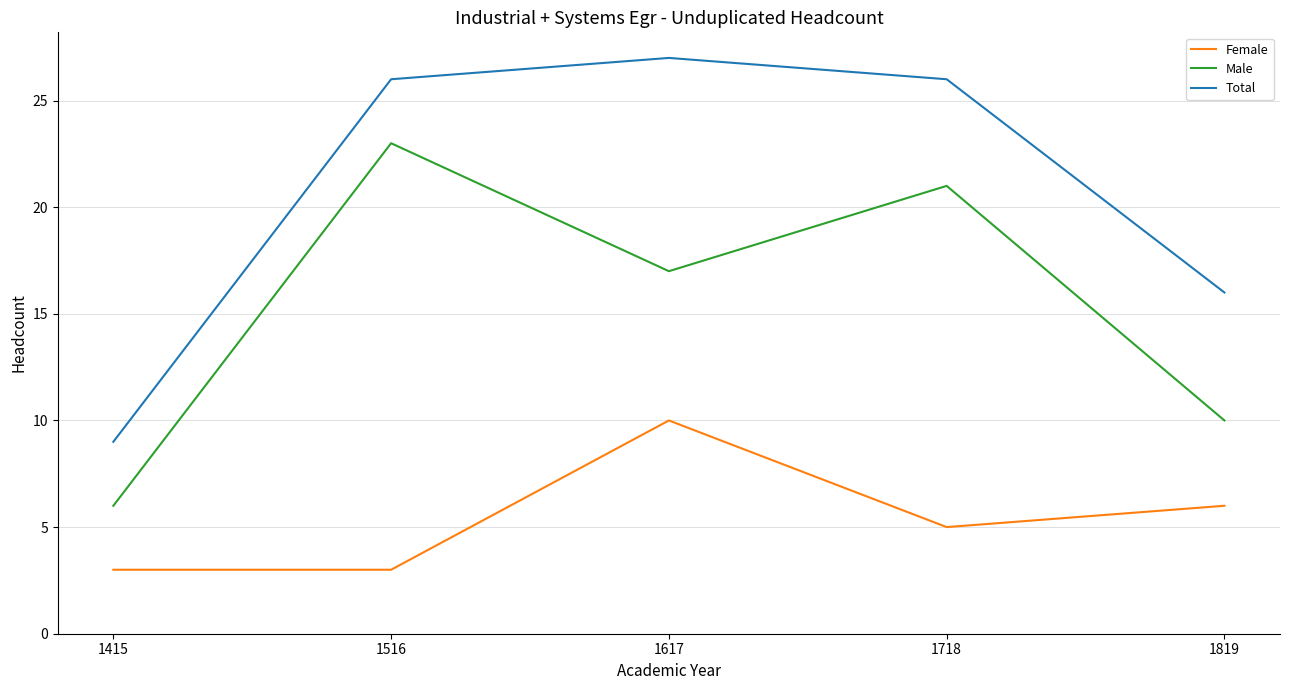

The Male series shows 23 at 1516. True or false?

True